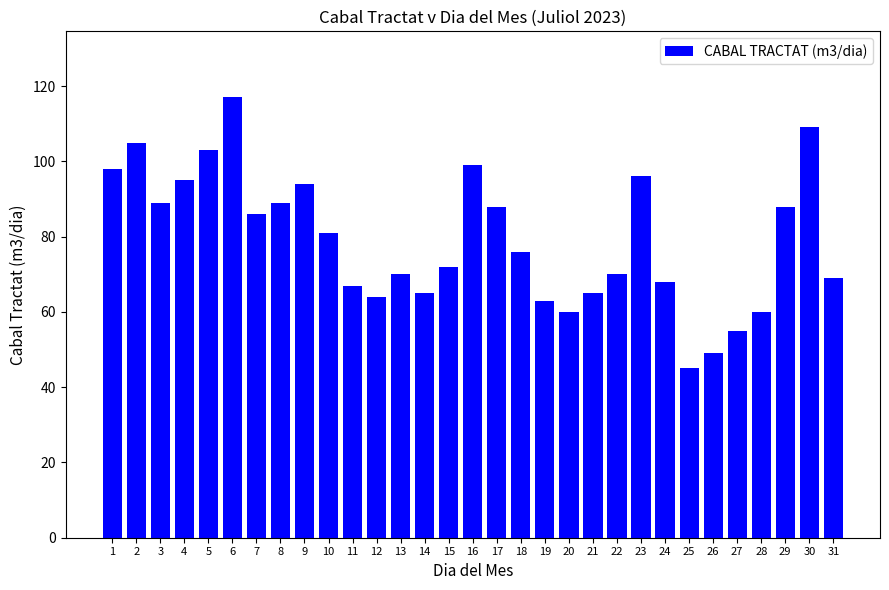

Reading right to left, transcribe all the data shown in this chart.

69	109	88	60	55	49	45	68	96	70	65	60	63	76	88	99	72	65	70	64	67	81	94	89	86	117	103	95	89	105	98